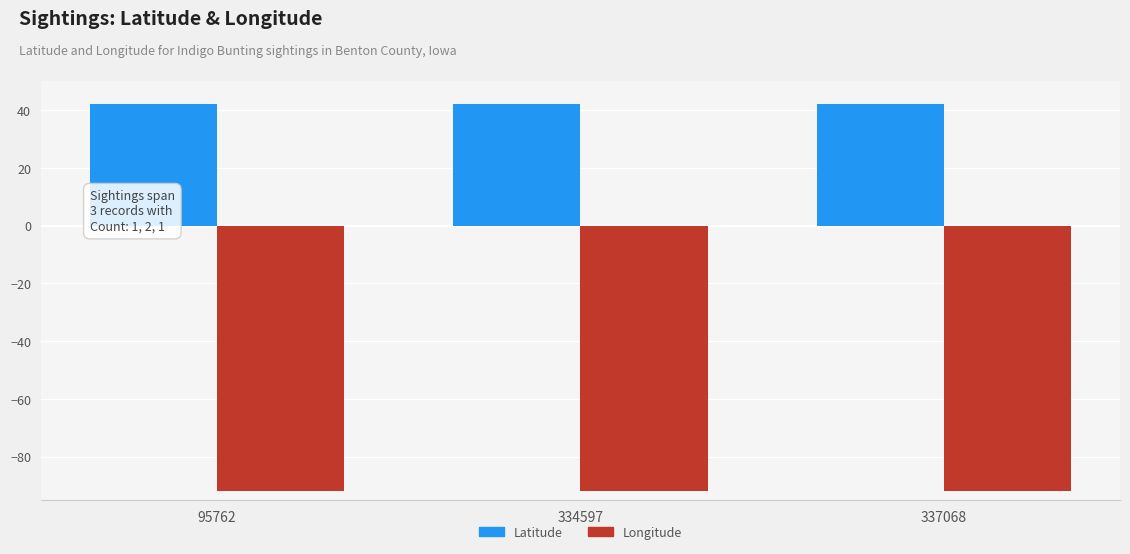

What is the total value across all series at 95762?

-49.8